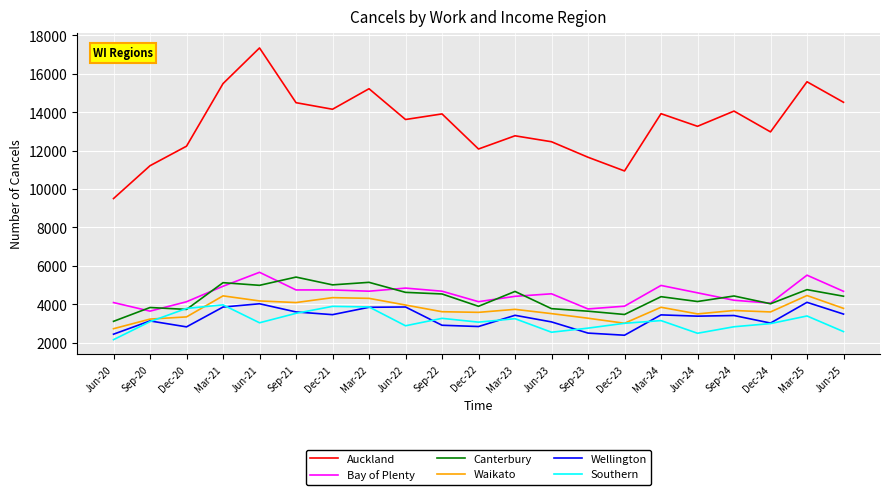

What are all the series names shown in the legend?

Auckland, Bay of Plenty, Canterbury, Waikato, Wellington, Southern